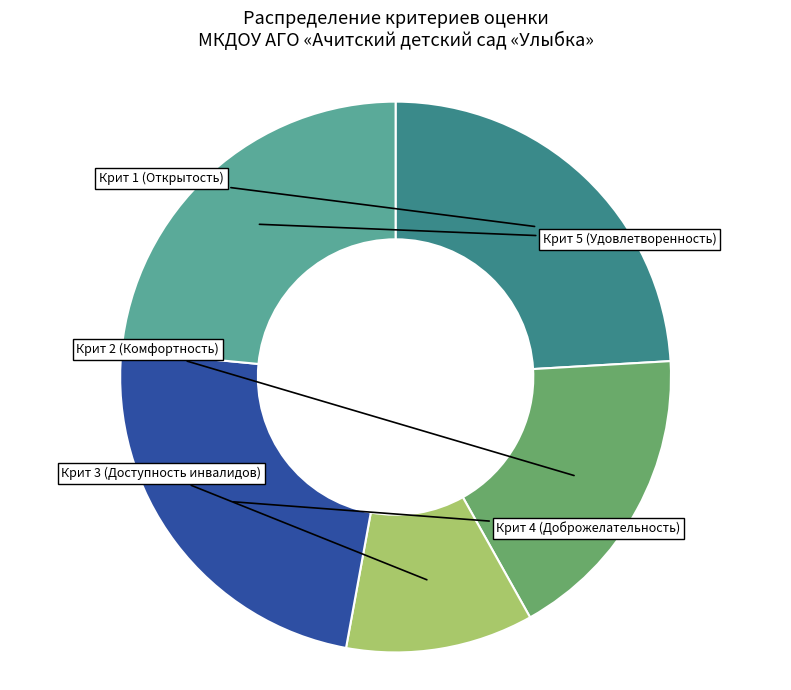

Does any single category account for the majority?

No